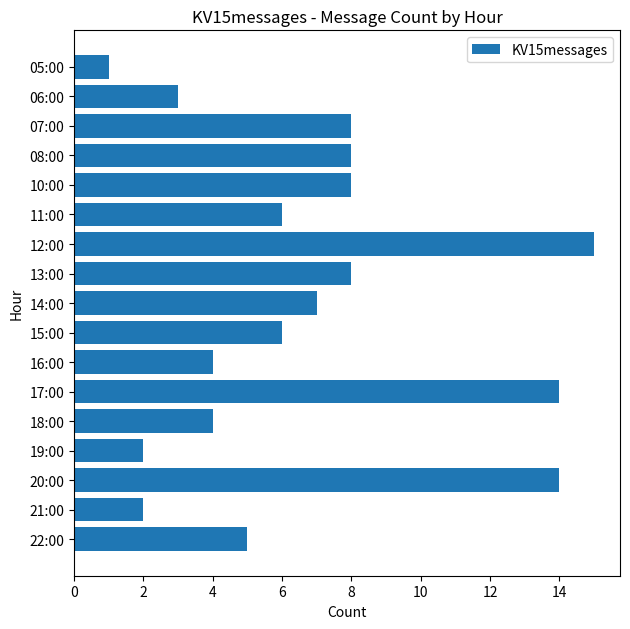

Is it true that the value at 10:00 is 5?

False